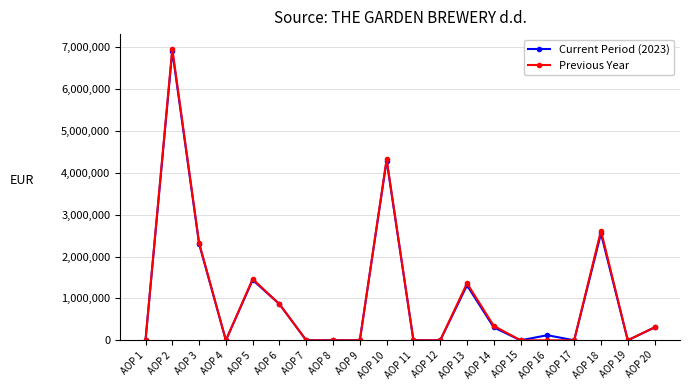

What is the maximum value for Previous Year?

6959174